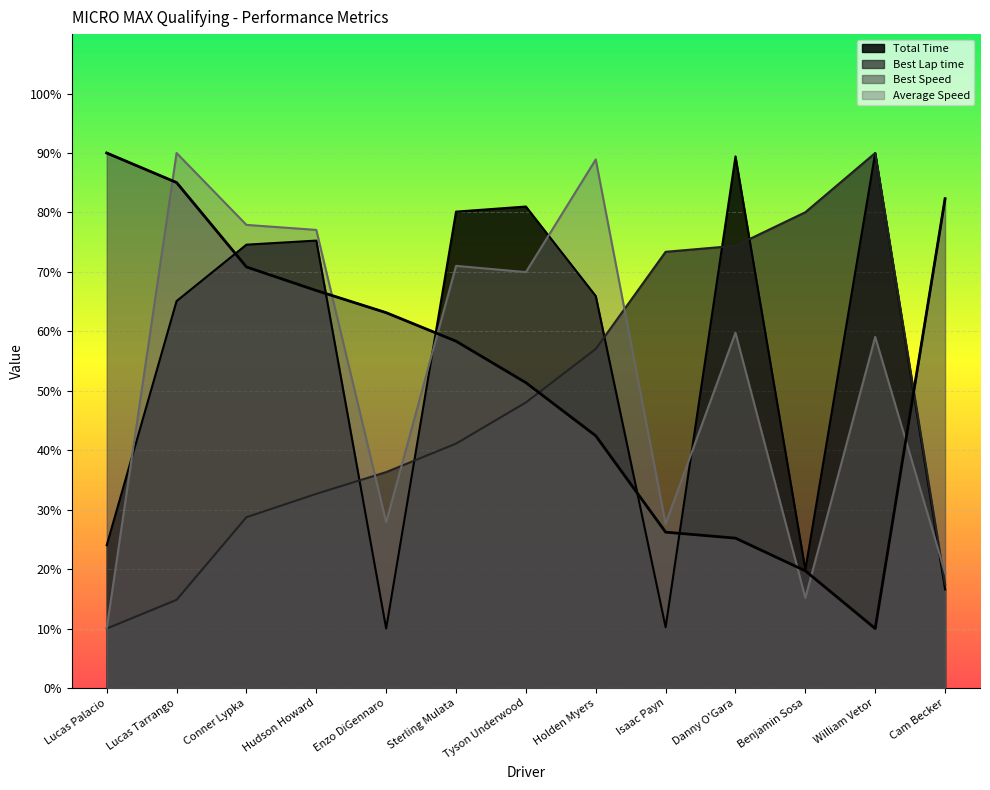

What is the sum of the Best Speed values at Sterling Mulata and Holden Myers?

100.8